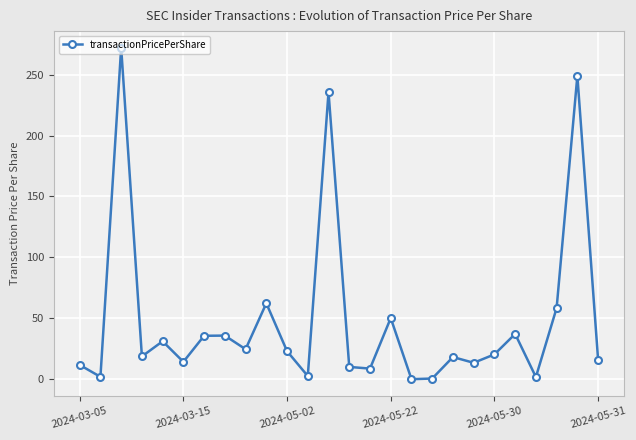

What is the value of the 15th point from the left?

8.7